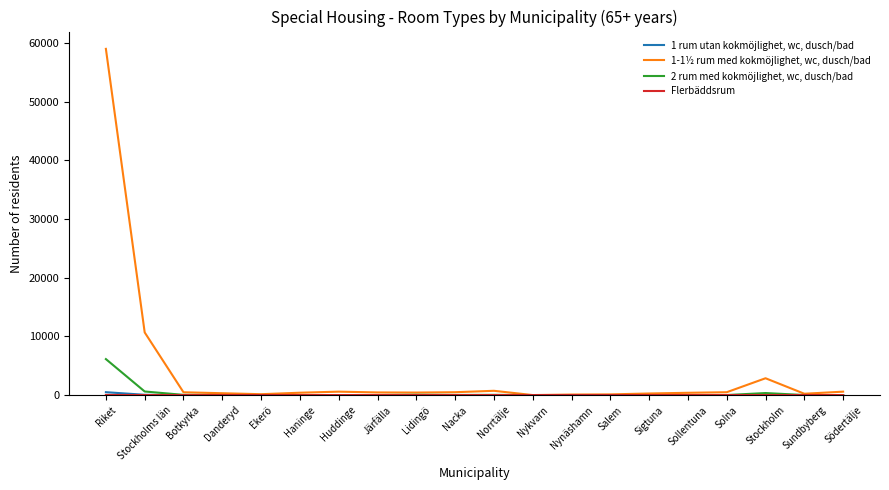

What is the maximum value shown in the chart?

58979